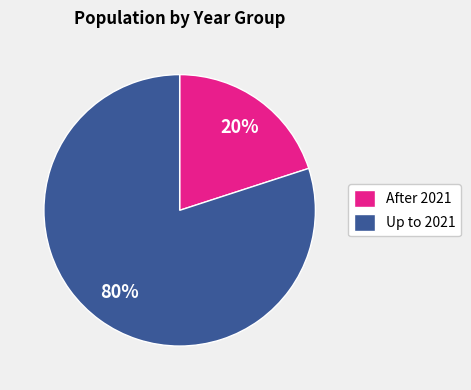

Rank the categories by value from highest to lowest.

Up to 2021, After 2021